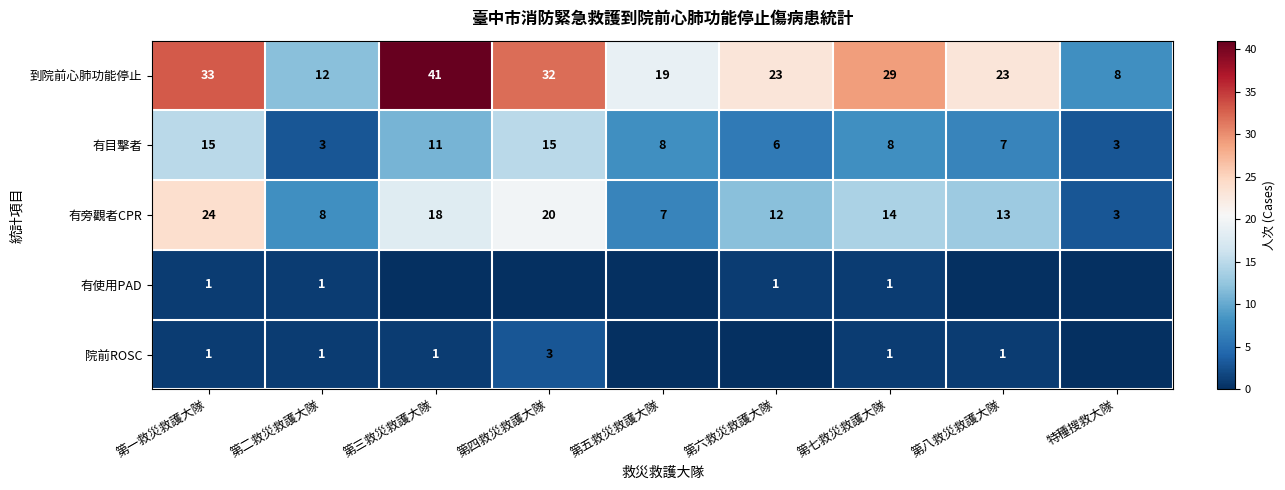

Is it true that 有旁觀者CPR equals 14 at 第七救災救護大隊?

True